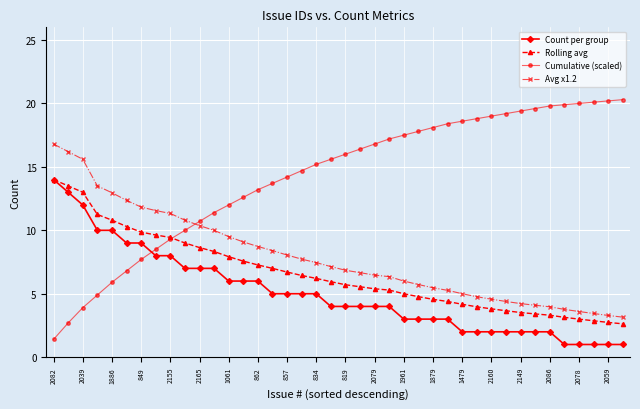

Which series has the widest spread of values?

Cumulative (scaled)